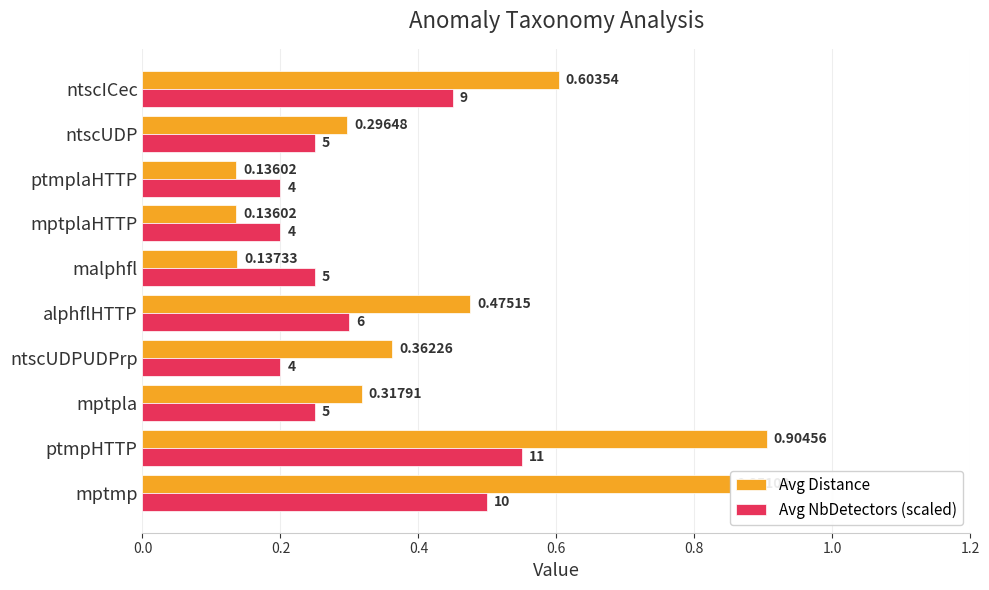

Which series changed the most between mptpla and mptplaHTTP?

Avg Distance